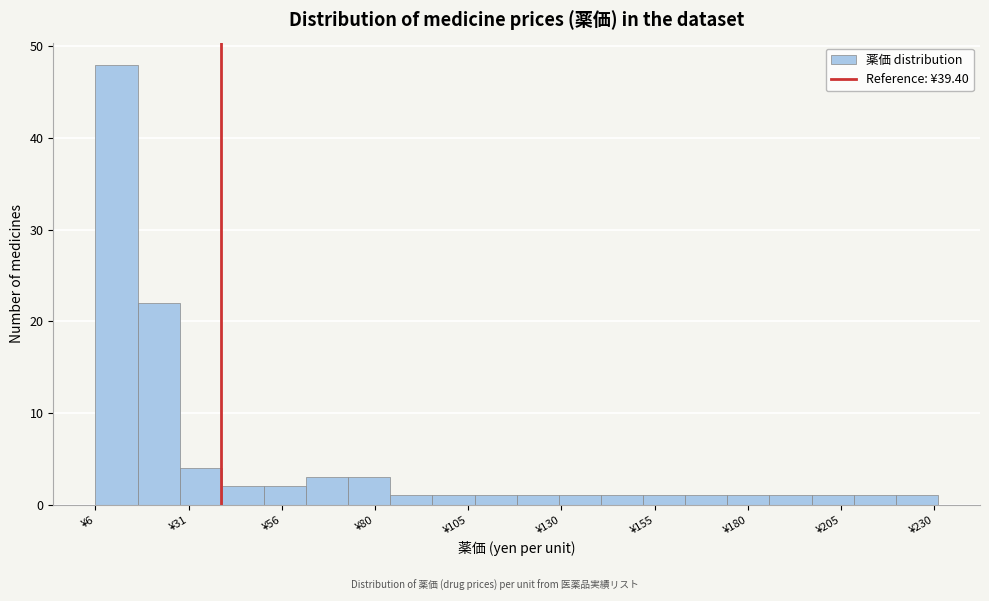

Read against the x-axis, roughly where is the centre of the tallest bar?

10